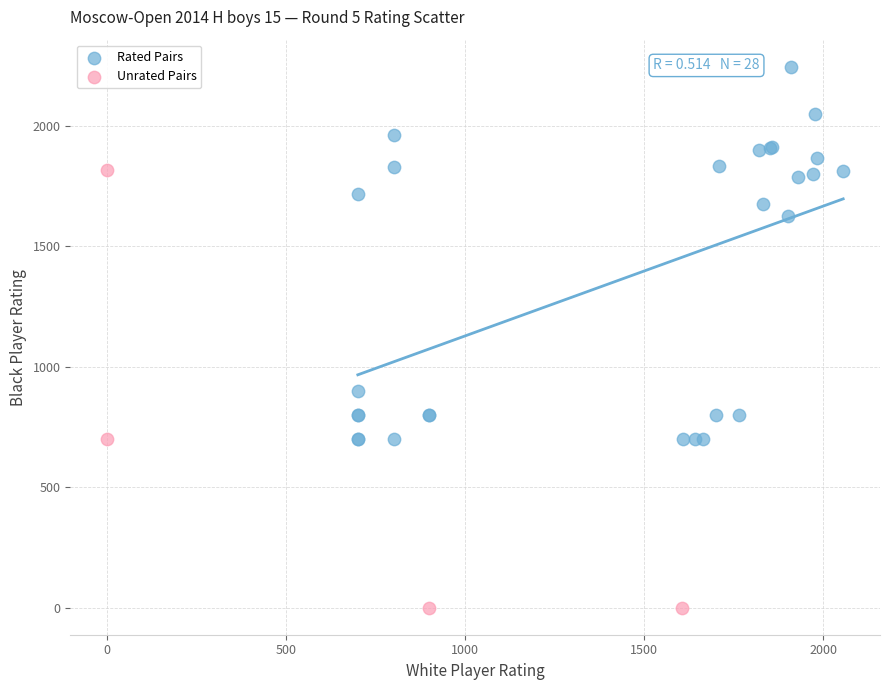

Which series has the largest Y range (max minus min)?

Unrated Pairs